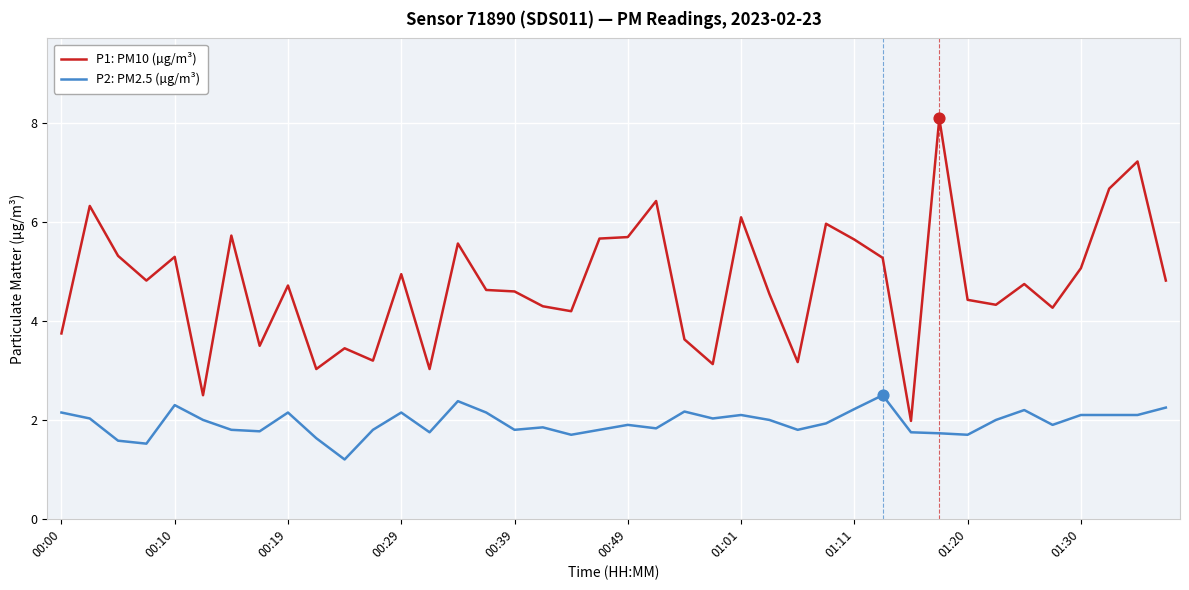

Which series has the widest spread of values?

P1: PM10 (µg/m³)